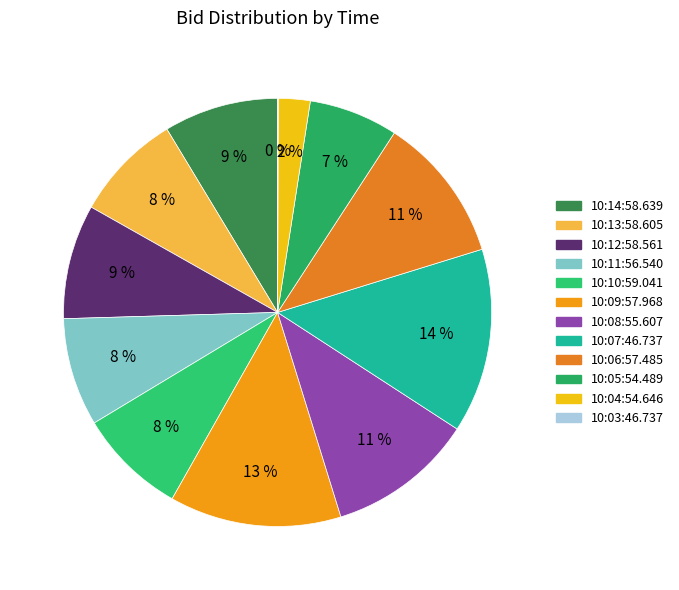

How many segments does this pie chart have?

12